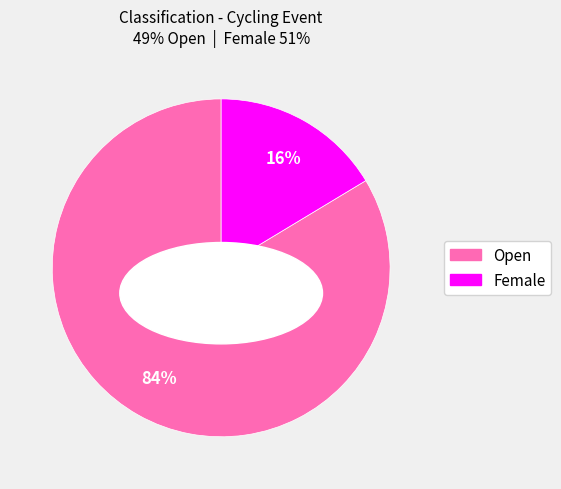

How much of the chart is everything except Female?

83.6%